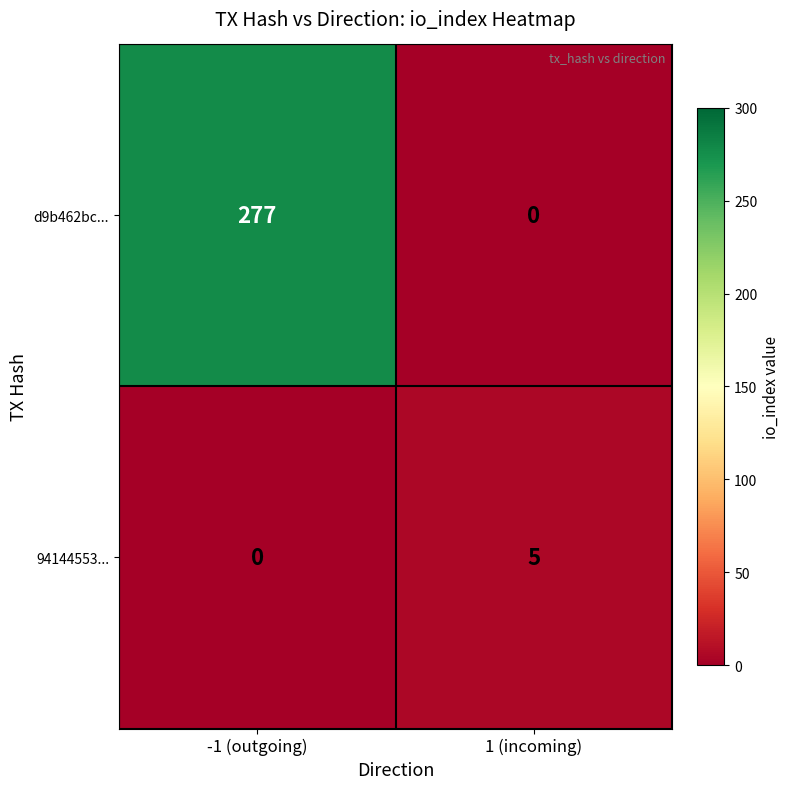

The d9b462bc... series shows 277 at -1 (outgoing). True or false?

True